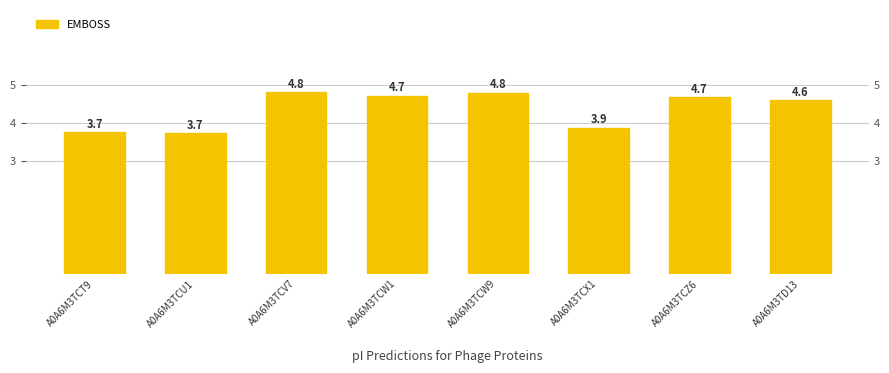

What is the difference between the values at A0A6M3TCW9 and A0A6M3TCX1?

0.9